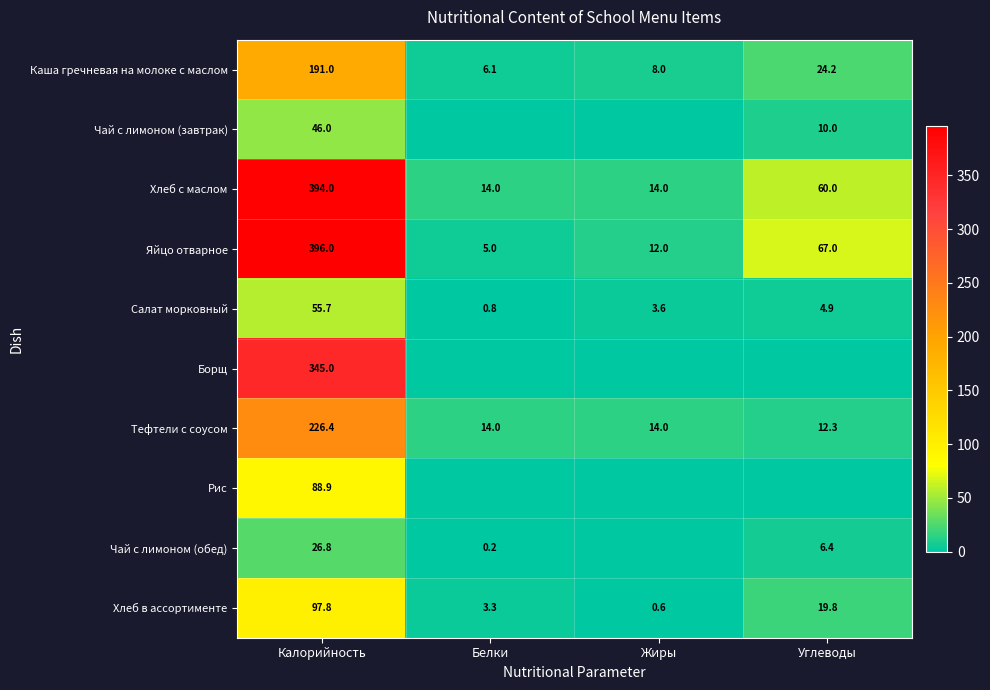

Read the Хлеб в ассортименте value at Жиры.

0.6